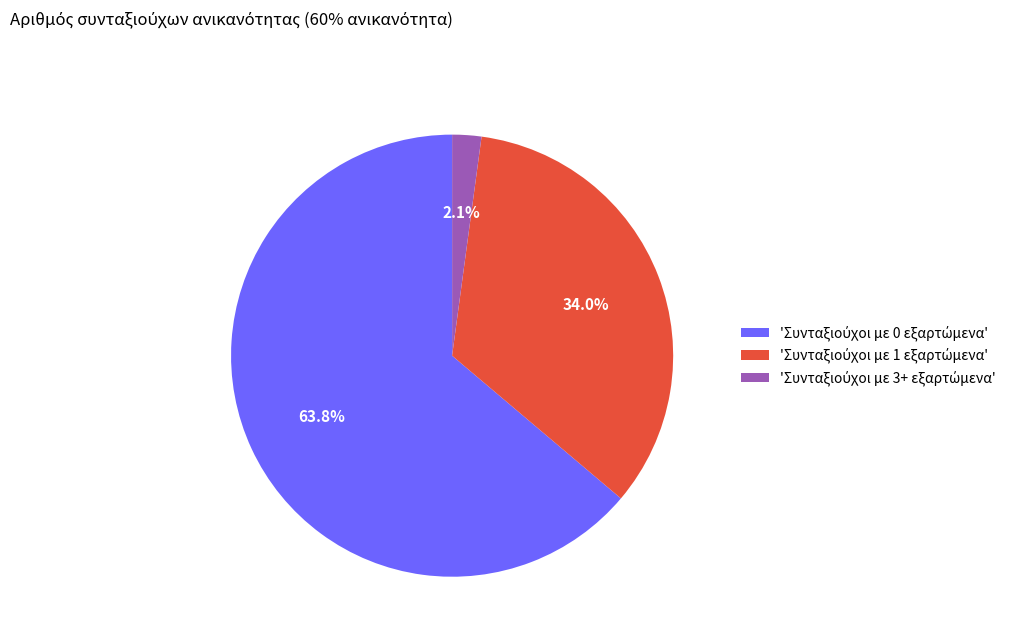

Is there any slice that represents more than half of the pie?

Yes